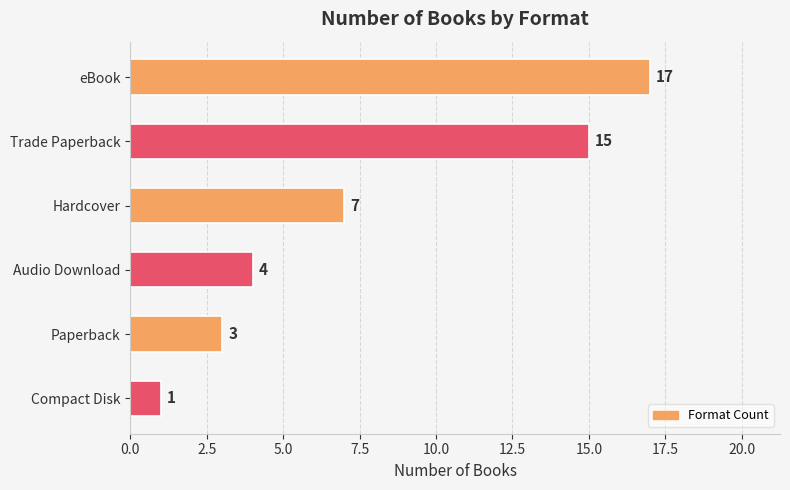

Reading top to bottom, extract all data points from this chart.

17	15	7	4	3	1